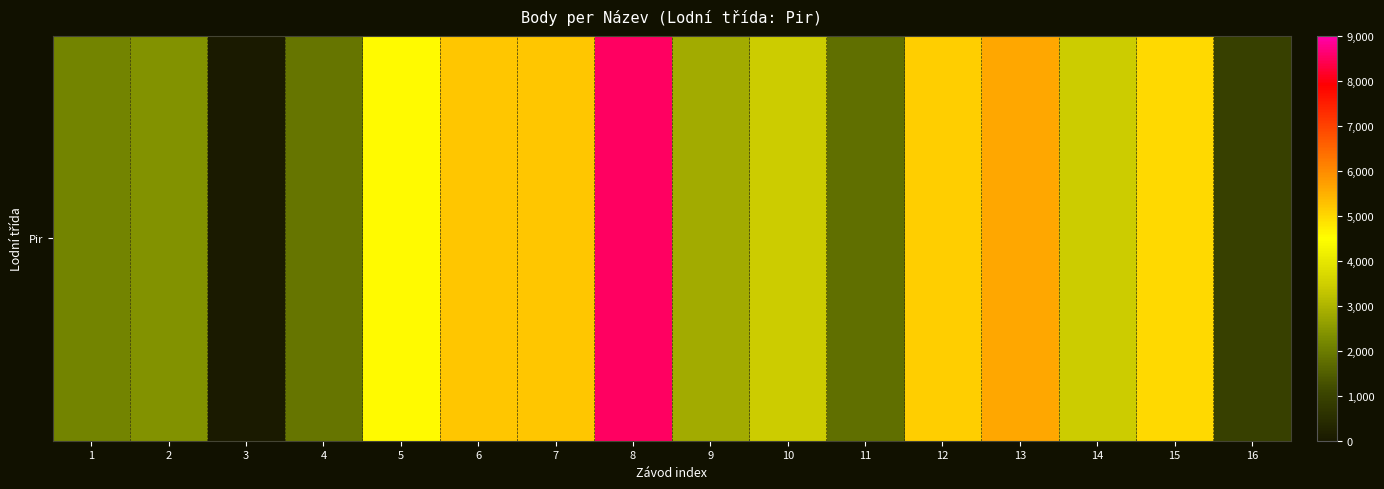

True or false: the data shows 5108 at 12.

True